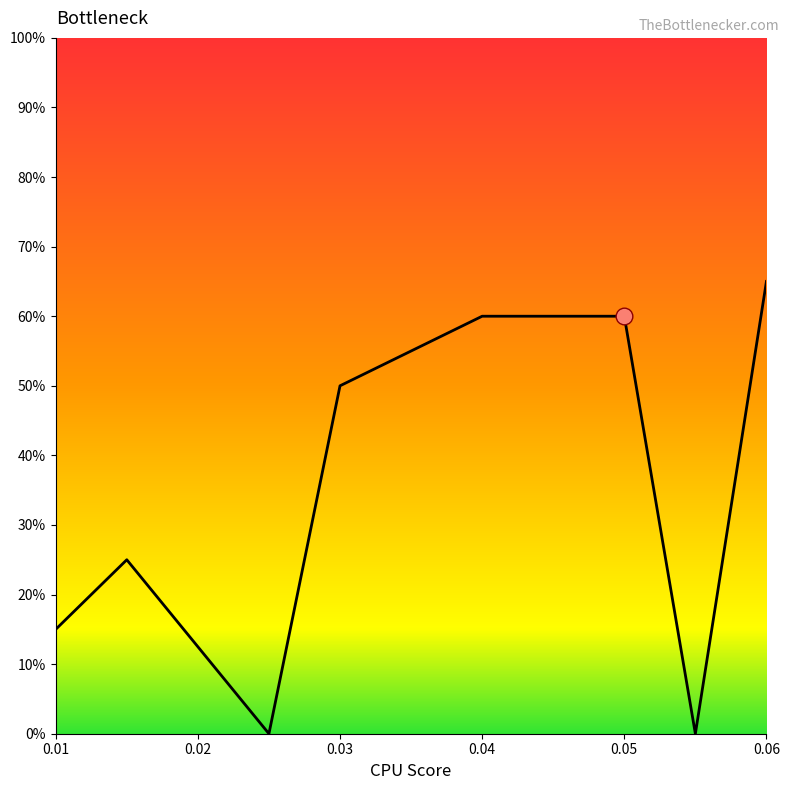

What is the average value?

0.4